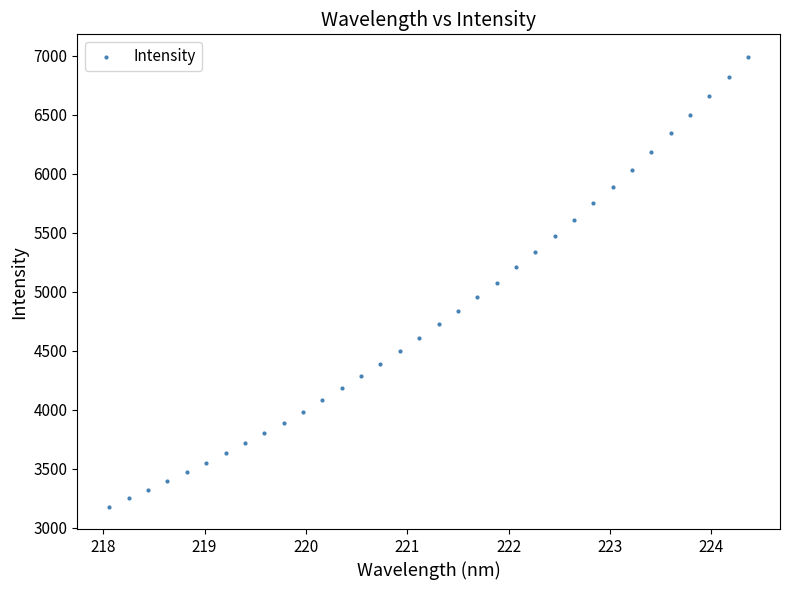

What is the range of X values (max minus min)?

6.3